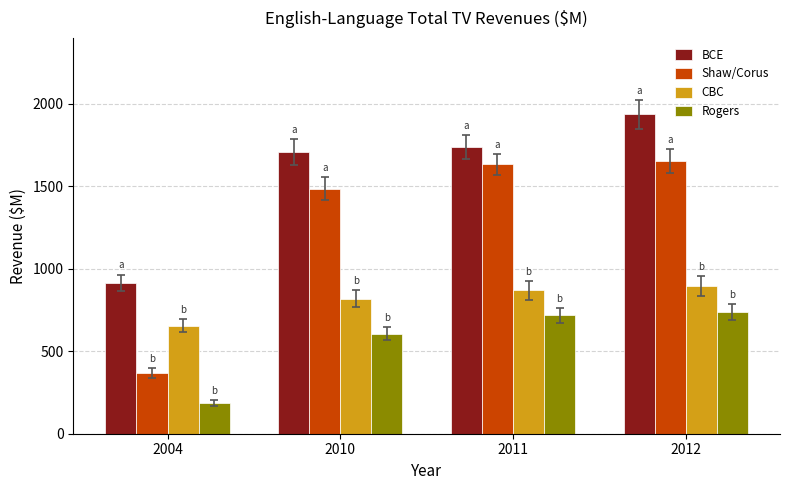

At which label does CBC first exceed 868?

2011